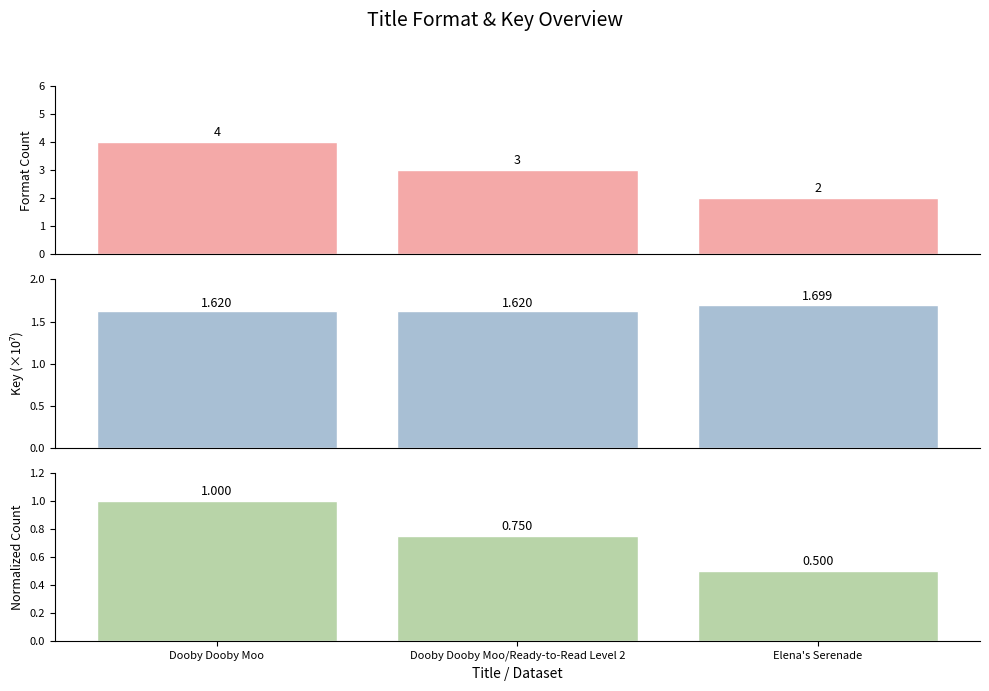

How many data points in Format Count are less than 3?

1